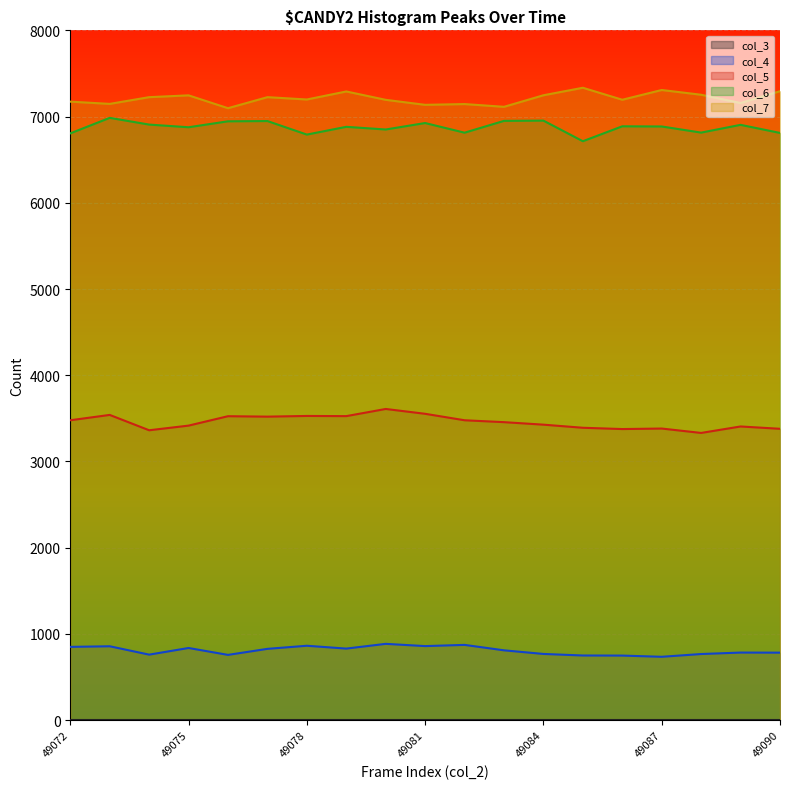

Rank the categories by col_6 value from lowest to highest.

49085, 49078, 49072, 49090, 49082, 49088, 49080, 49075, 49079, 49087, 49086, 49089, 49074, 49081, 49076, 49077, 49083, 49084, 49073